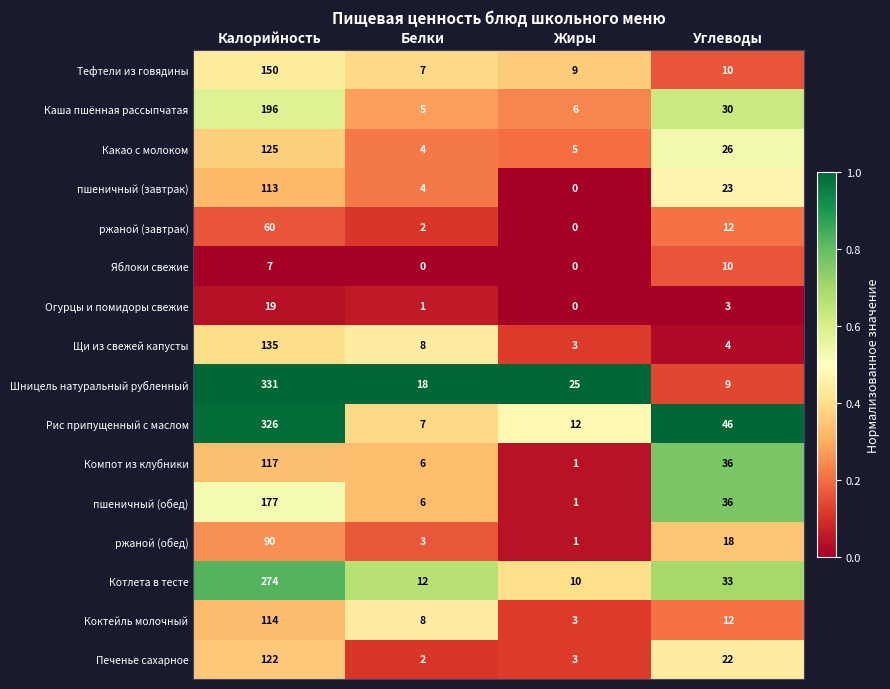

What is the sum of the пшеничный (завтрак) values at Калорийность and Белки?

117